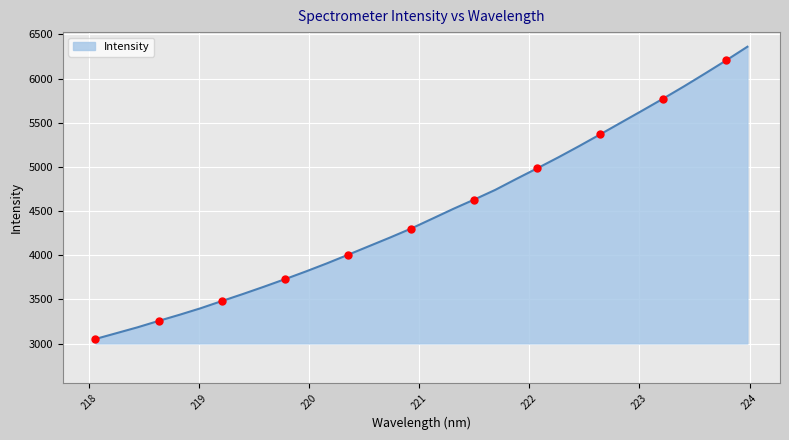

What is the sum of all values?

143428.2